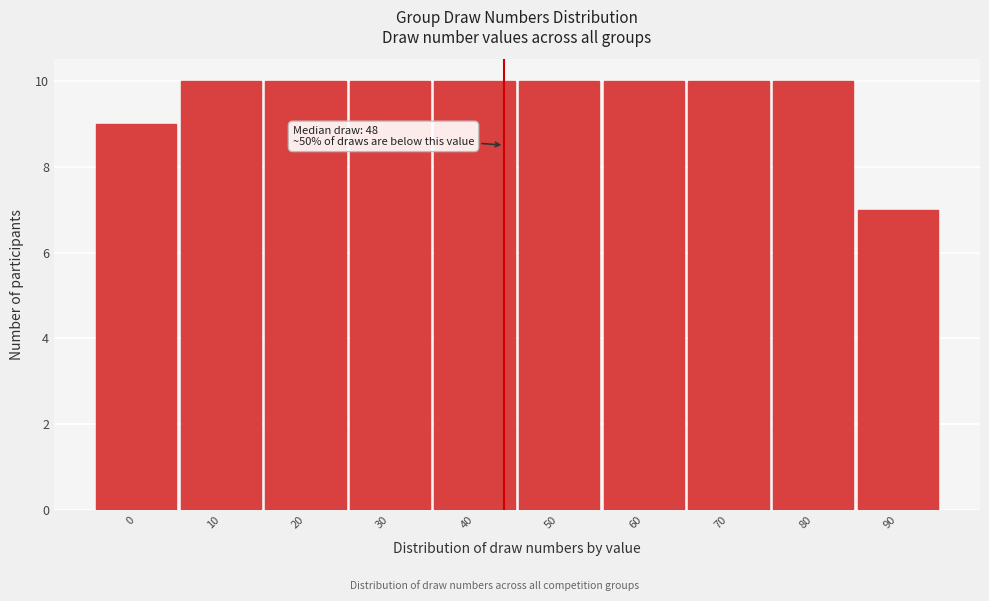

Reading left to right, what are all the values shown in this chart?

9	10	10	10	10	10	10	10	10	7